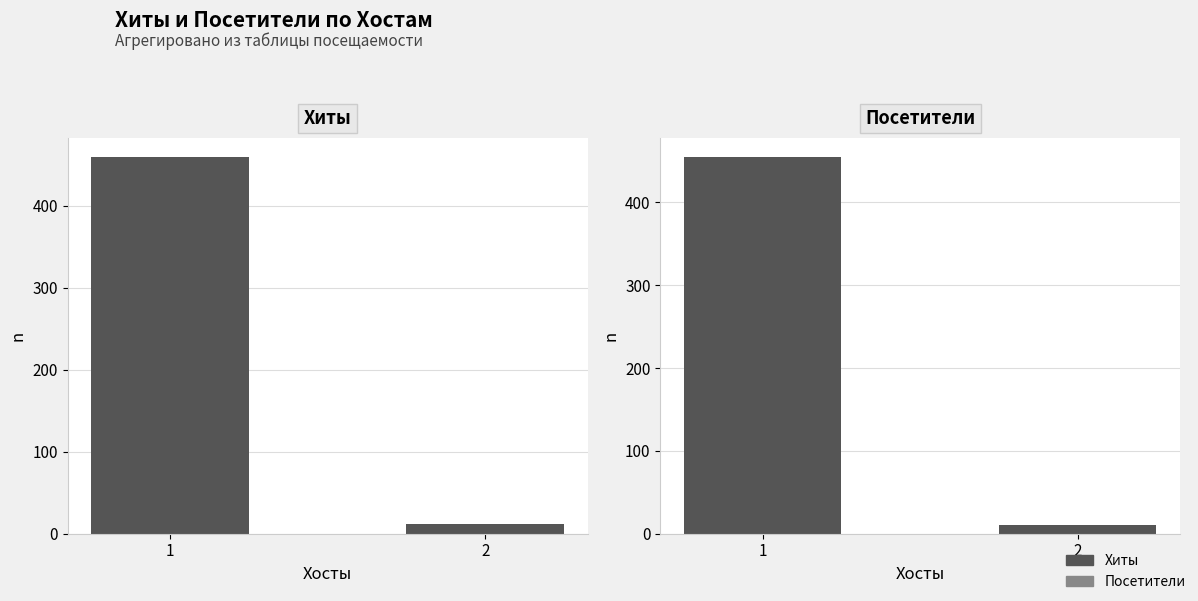

Read the Посетители value at 2.

11